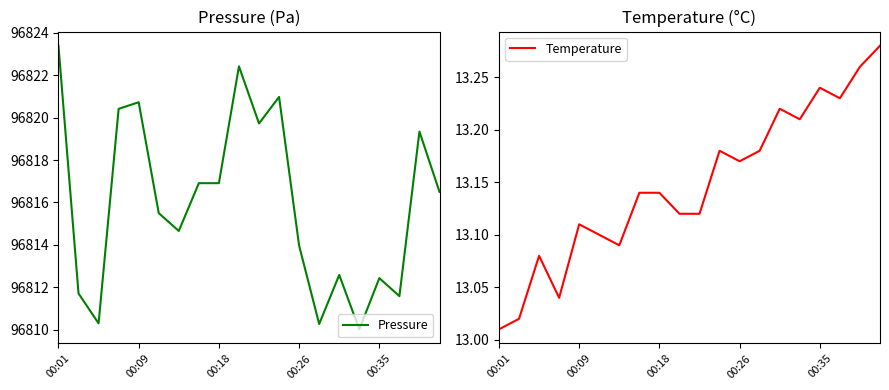

What is the value of the Pressure point at the 1st from the left?

96823.4